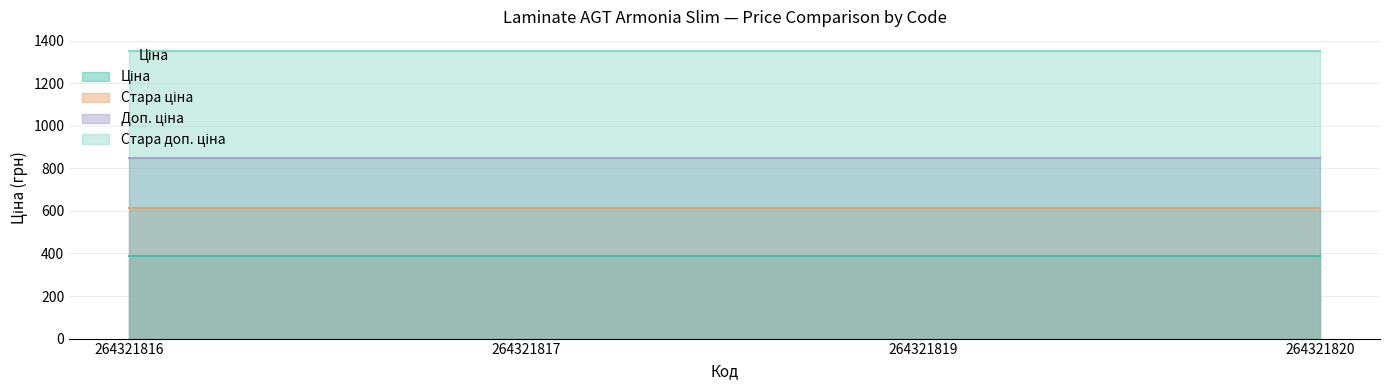

Is it true that Доп. ціна equals 849.0 at 264321819?

True